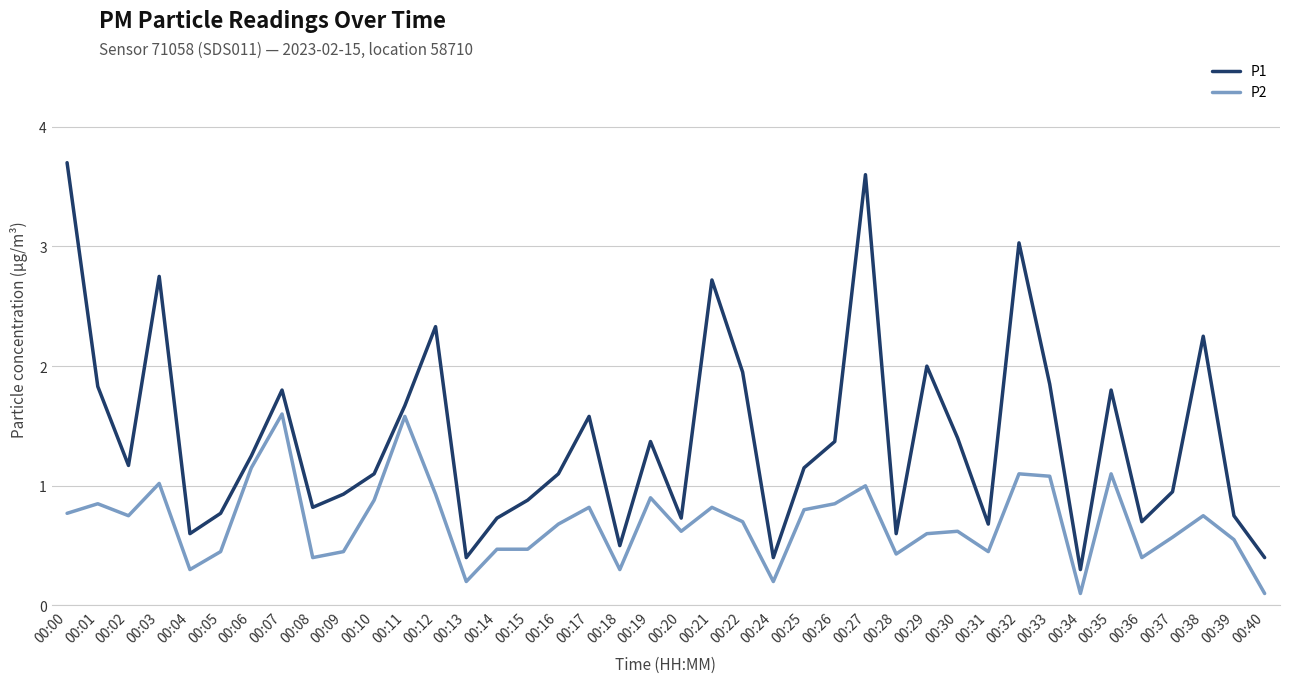

List the series in order of their peak value, lowest first.

P2, P1